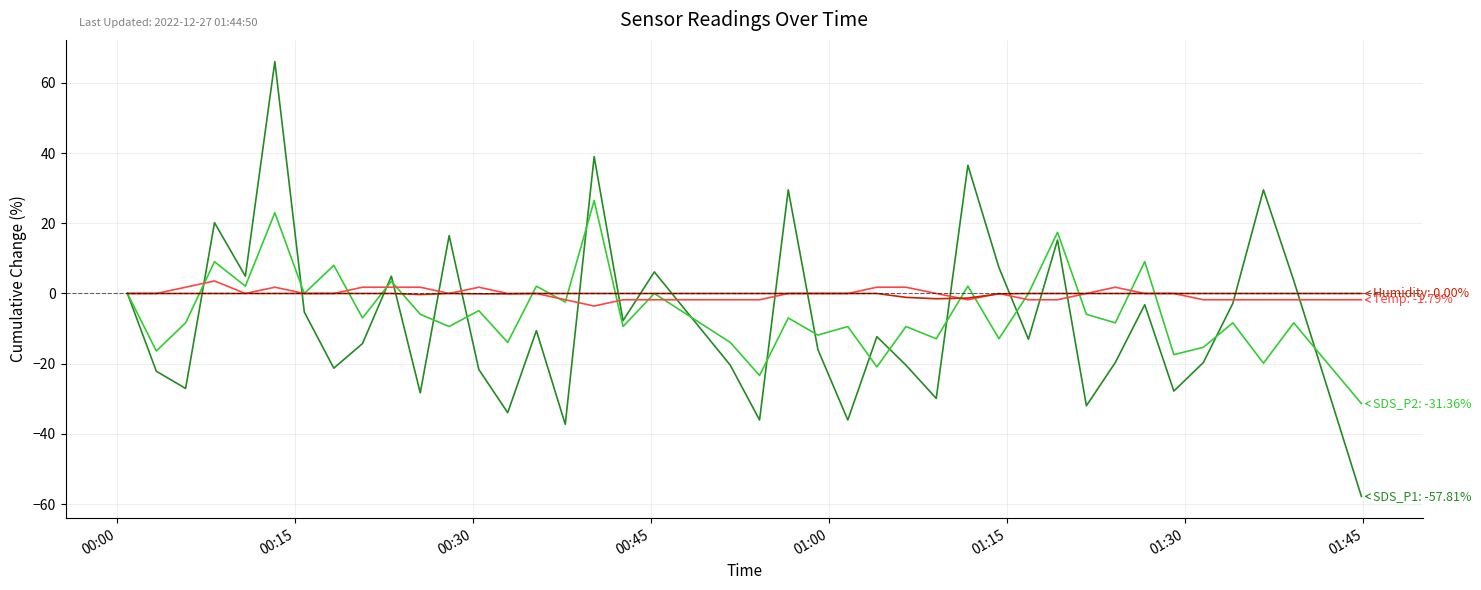

What is the minimum value shown in the chart?

-57.8